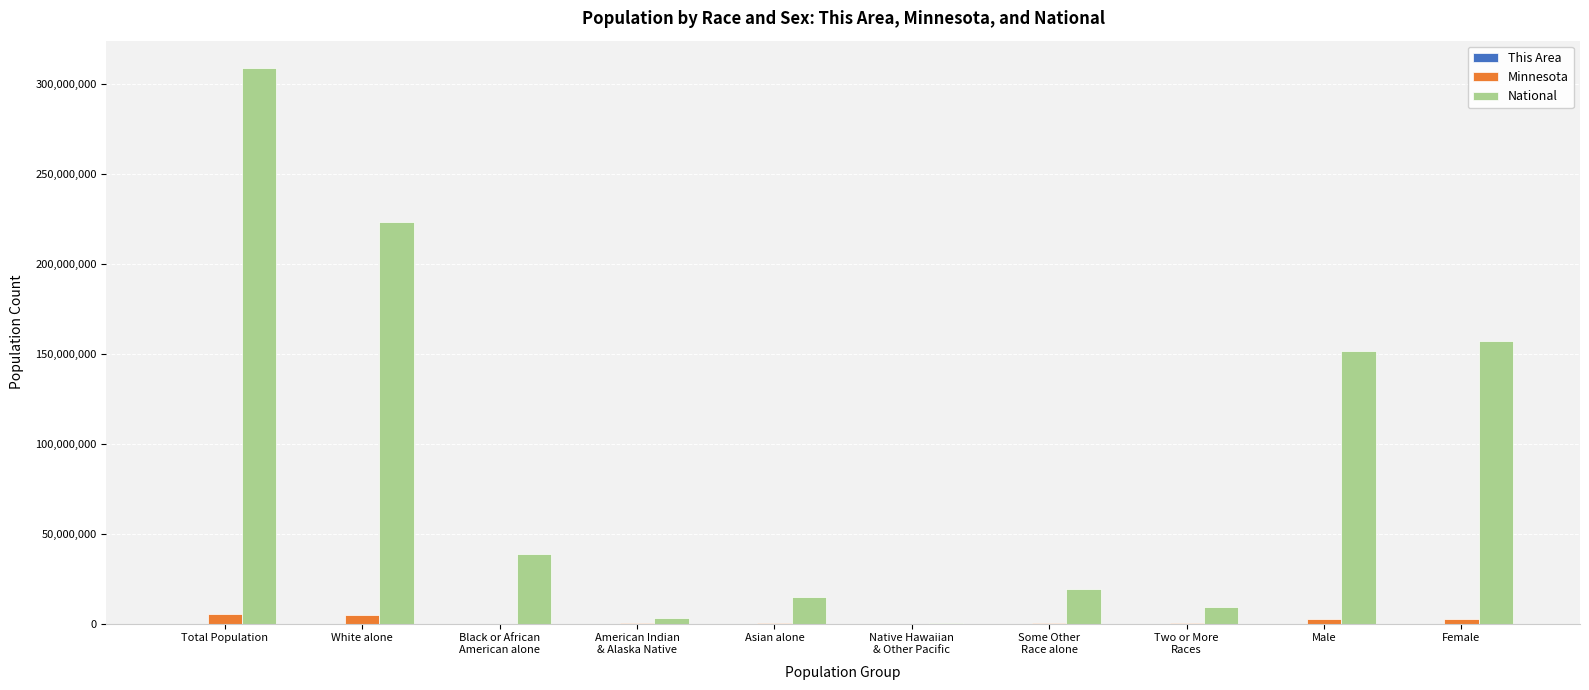

What value does the Minnesota series have at Some Other
Race alone?

103000